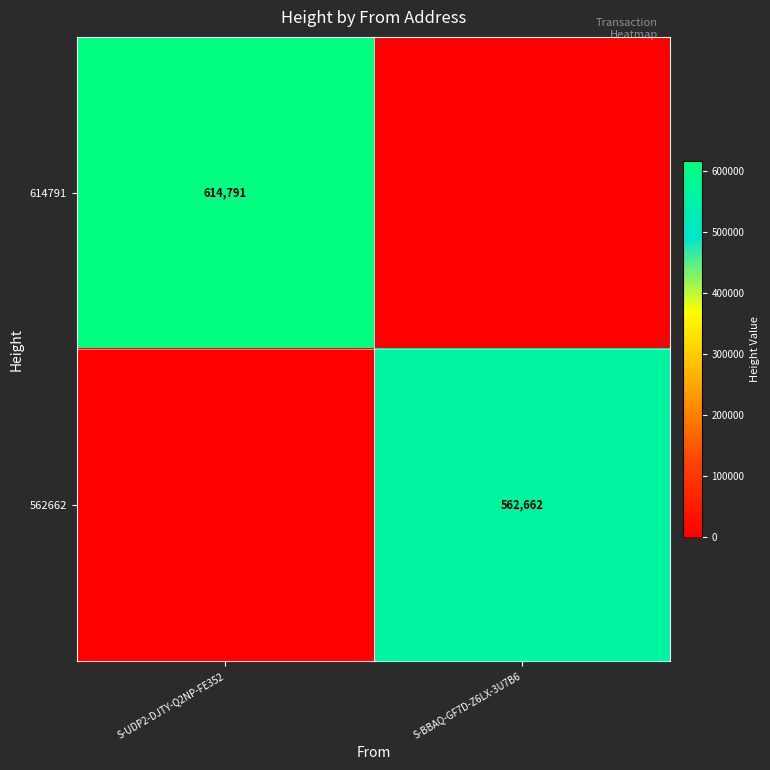

The 614791 series shows 976009 at S-UDP2-DJTY-Q2NP-FE352. True or false?

False